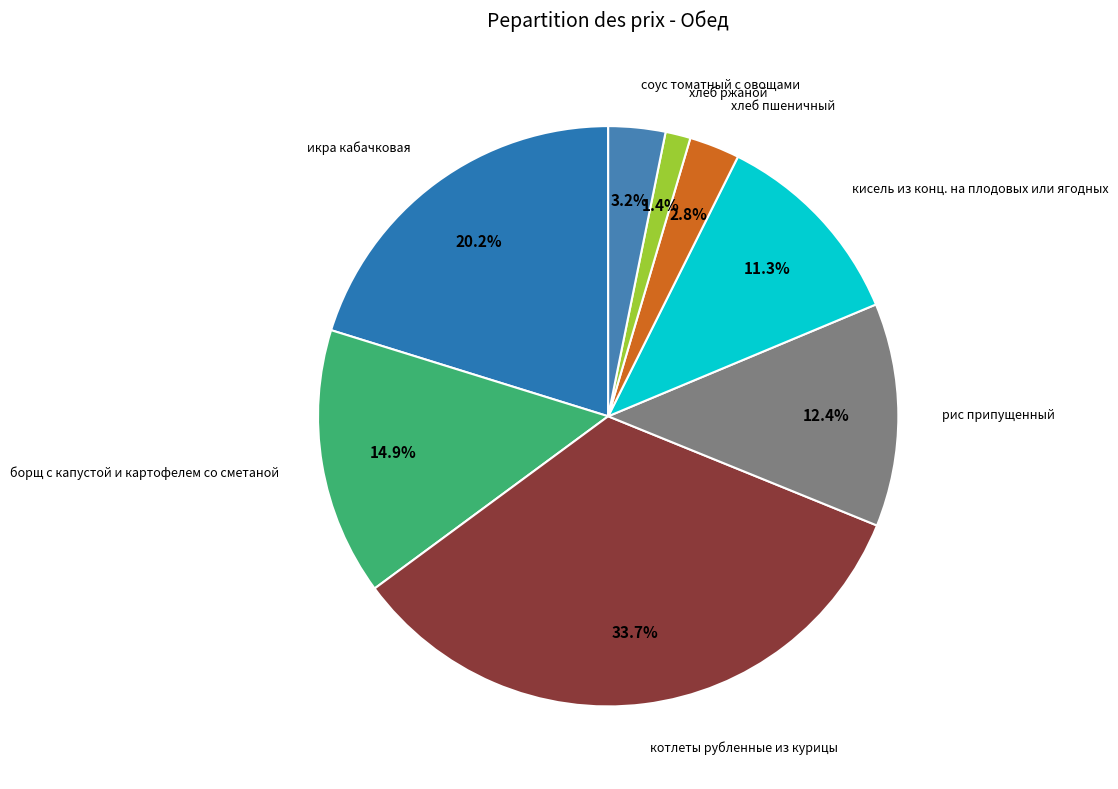

To the nearest percent, what is the difference between the largest and smallest slice percentages?

32%